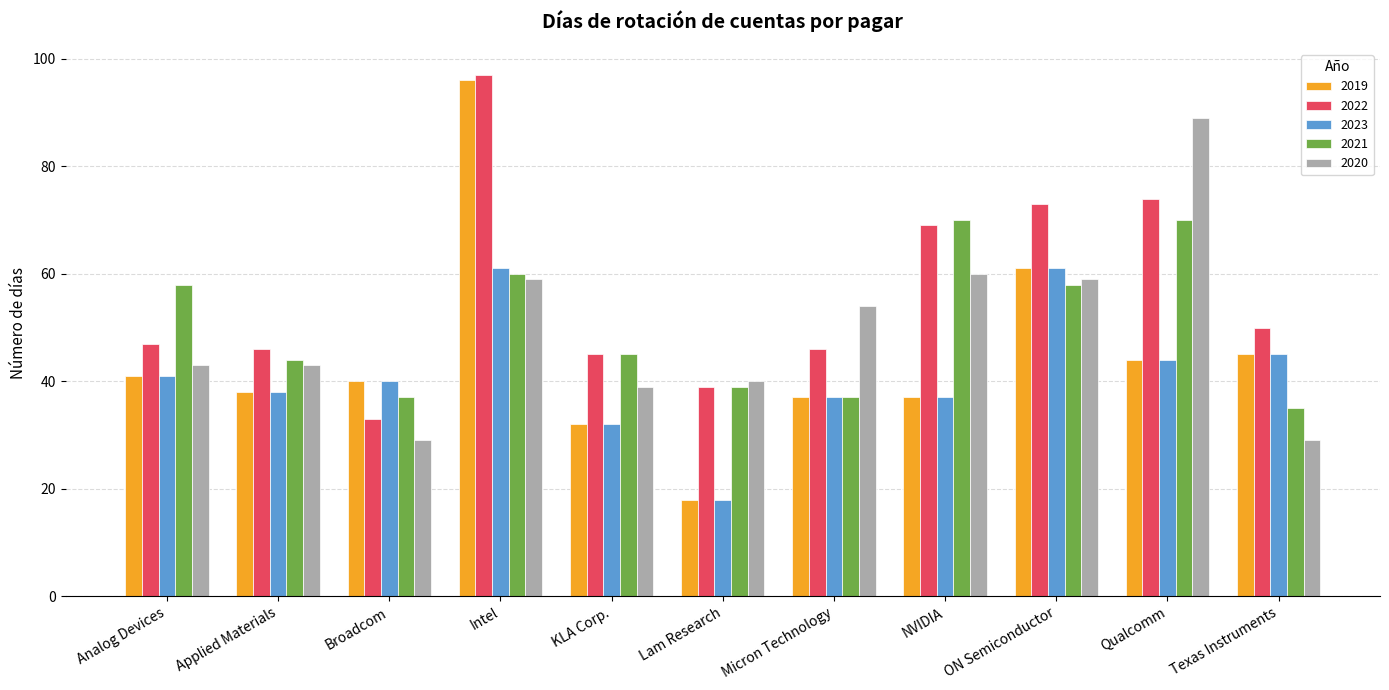

Is it true that 2020 equals 24 at Applied Materials?

False